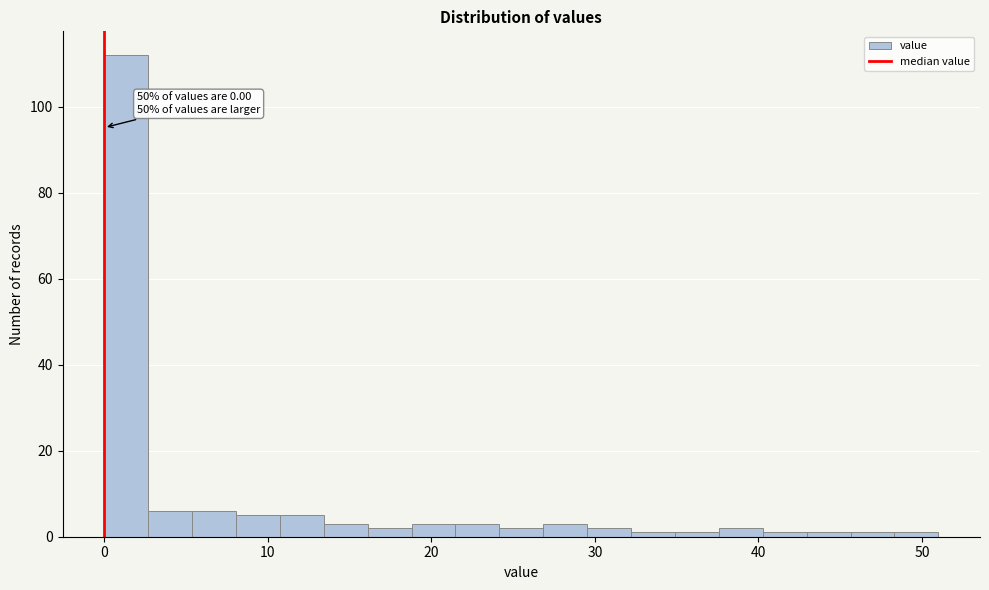

Around what value on the x-axis is the tallest bar? Give the approximate position of its centre, as read against the axis.

1